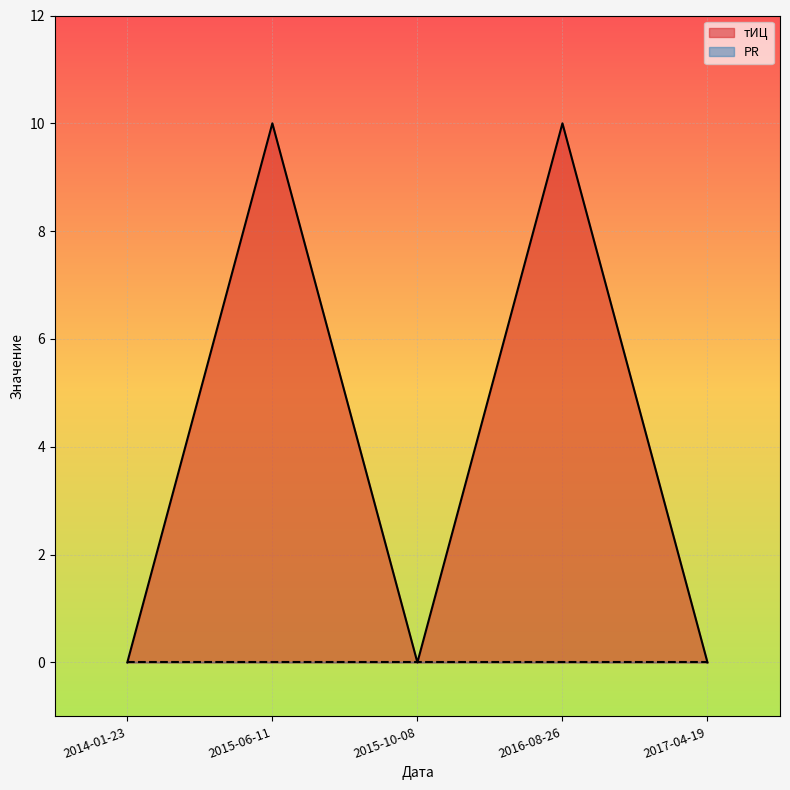

What position from the right is 2015-06-11?

4